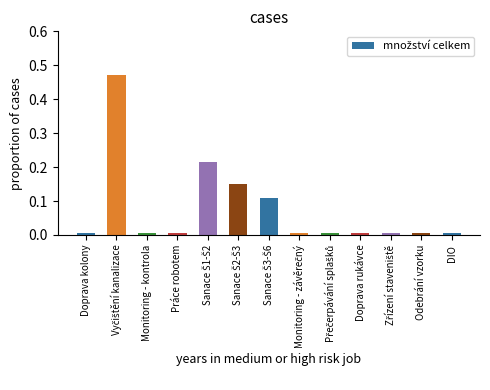

How many distinct data groups are displayed?

1